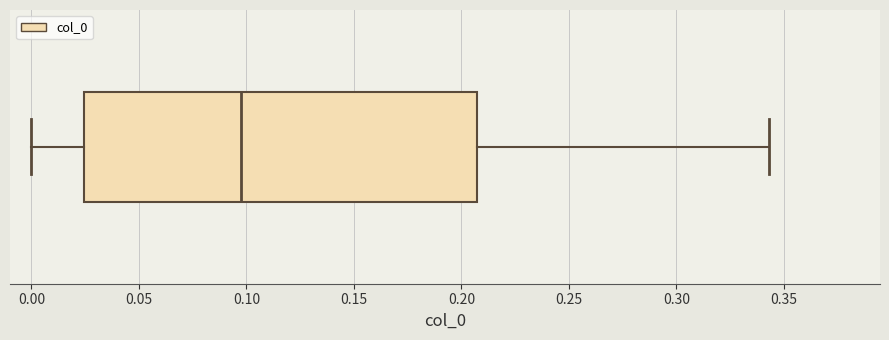

Where does the right whisker of the box end on the x-axis? The values are not printed on the chart, so give them approximately, as read against the axis.

0.345